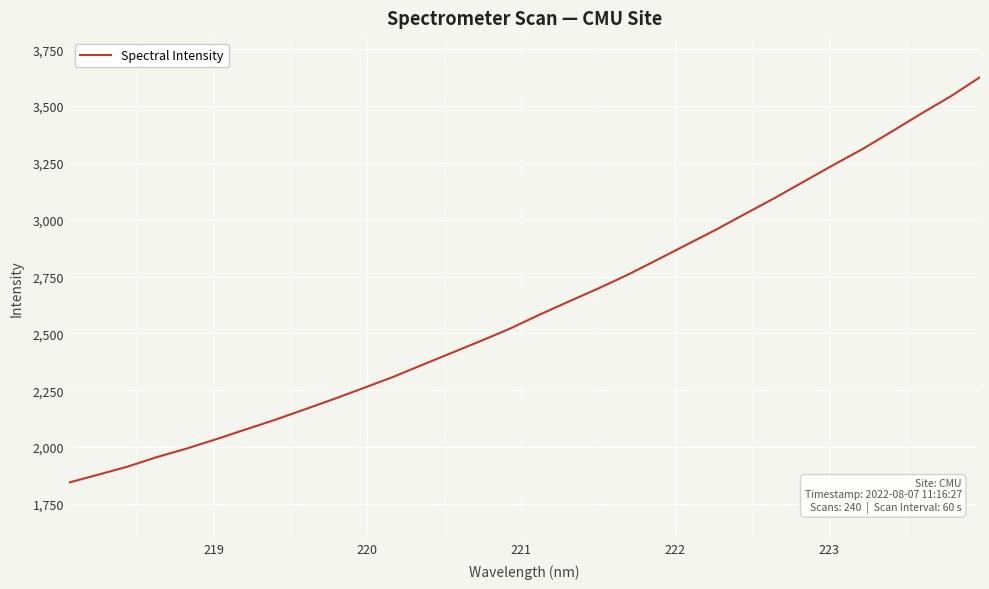

What is the maximum value shown in the chart?

3627.1